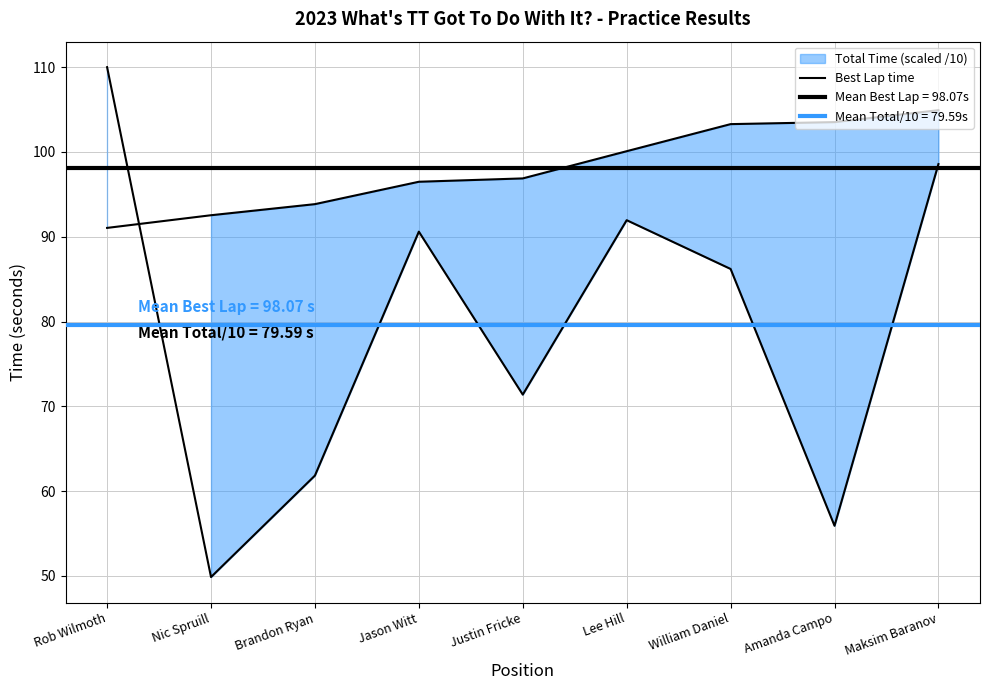

Where do Best Lap time and Total Time (scaled /10) first cross each other?

Rob Wilmoth and Nic Spruill